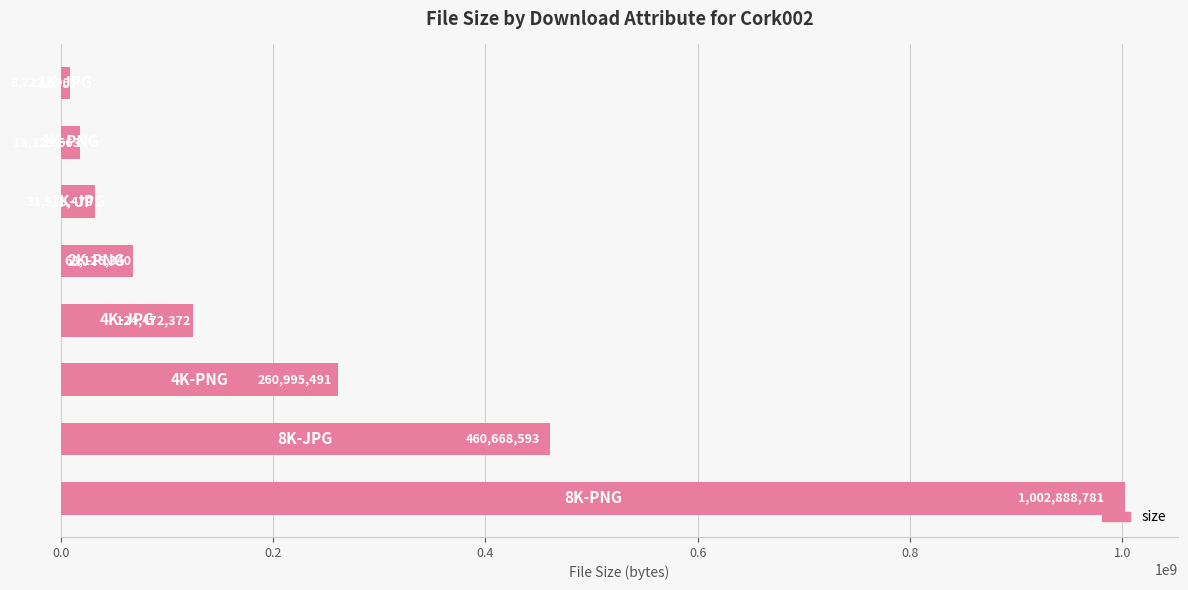

Count the number of data series in this chart.

1